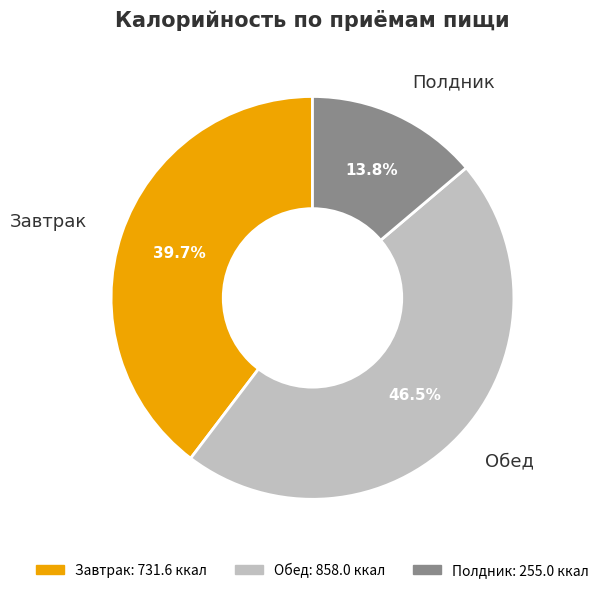

Rank the categories by value from lowest to highest.

Полдник, Завтрак, Обед